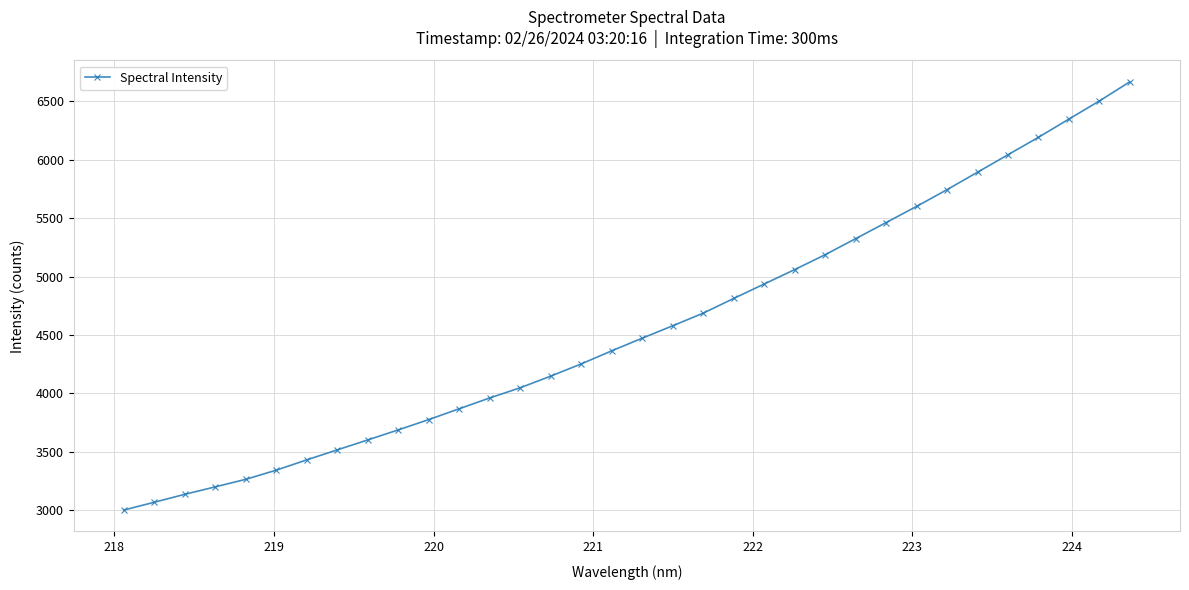

Does the chart display data point markers on the line(s)?

Yes